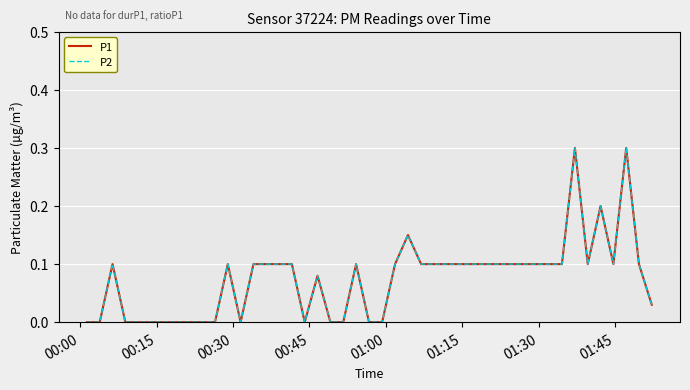

At how many categories does at least one series exceed 0?

24